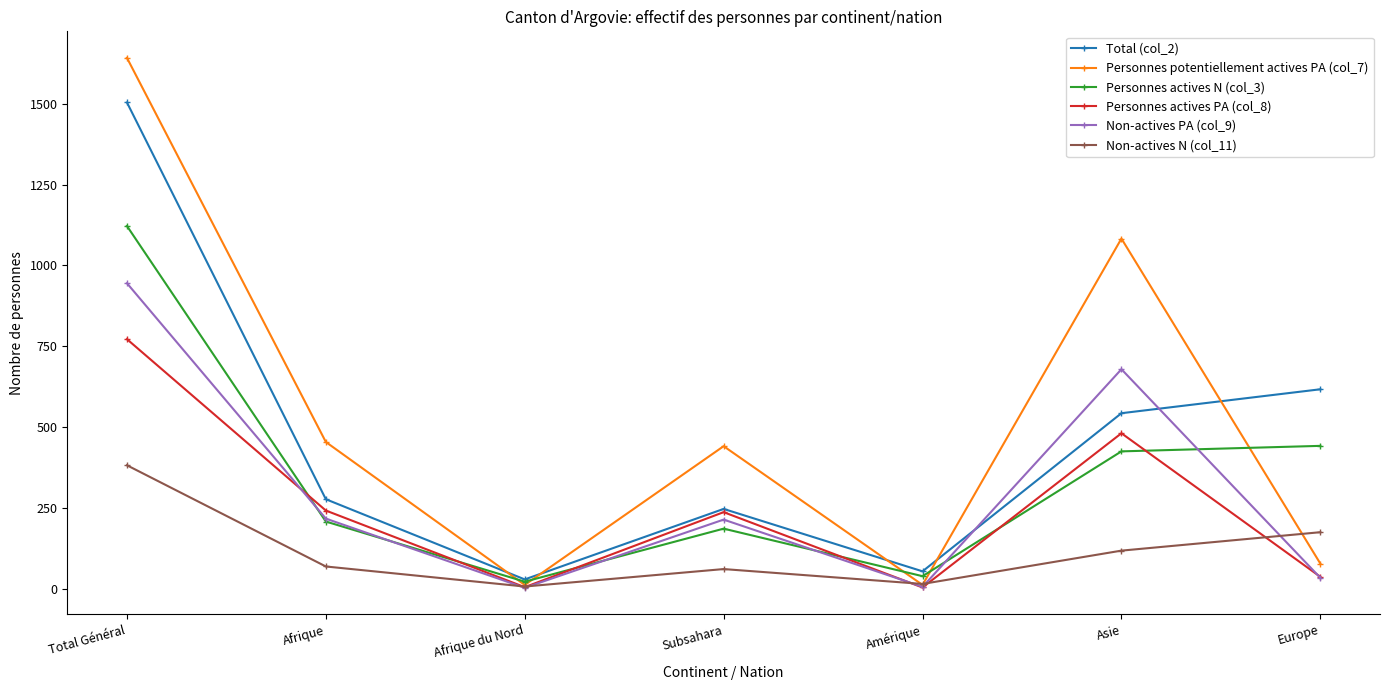

List the series in order of their peak value, highest first.

Personnes potentiellement actives PA (col_7), Total (col_2), Personnes actives N (col_3), Non-actives PA (col_9), Personnes actives PA (col_8), Non-actives N (col_11)